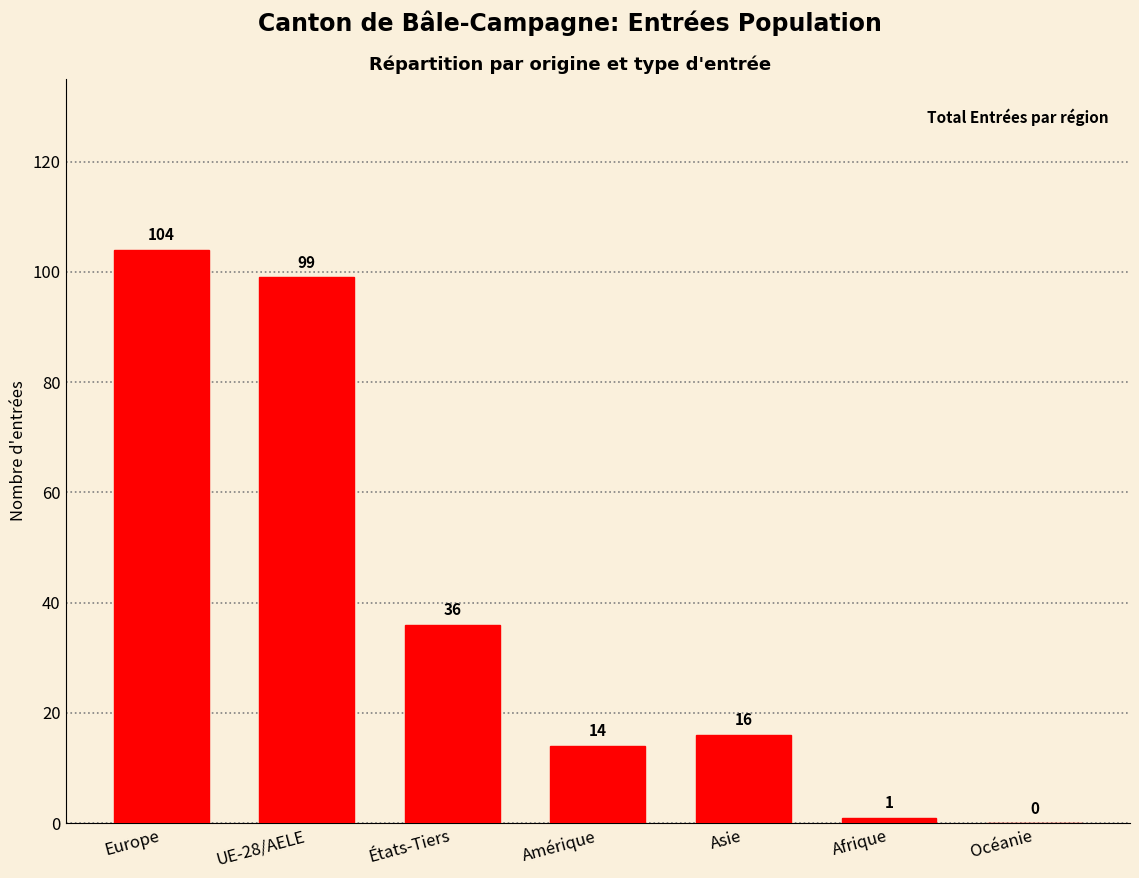

Where is the data nearest to the value 52?

États-Tiers